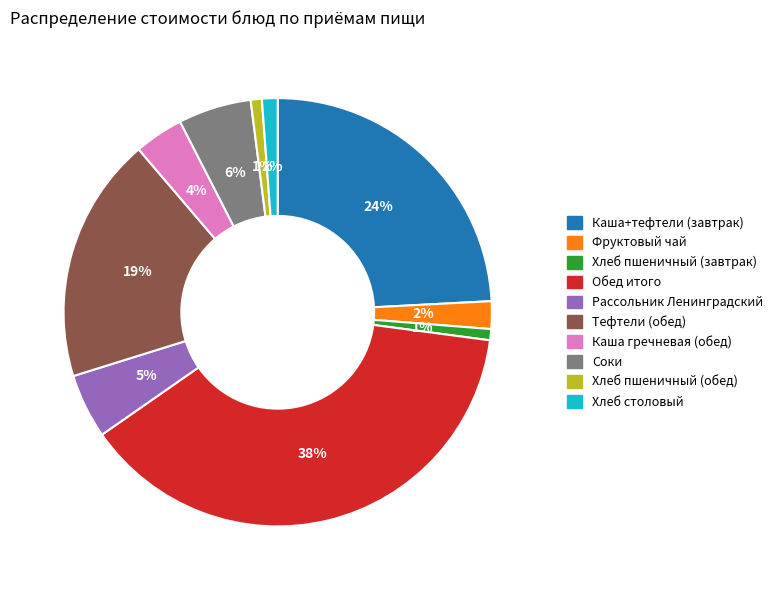

To the nearest percent, what is the difference between the largest and smallest slice percentages?

37%